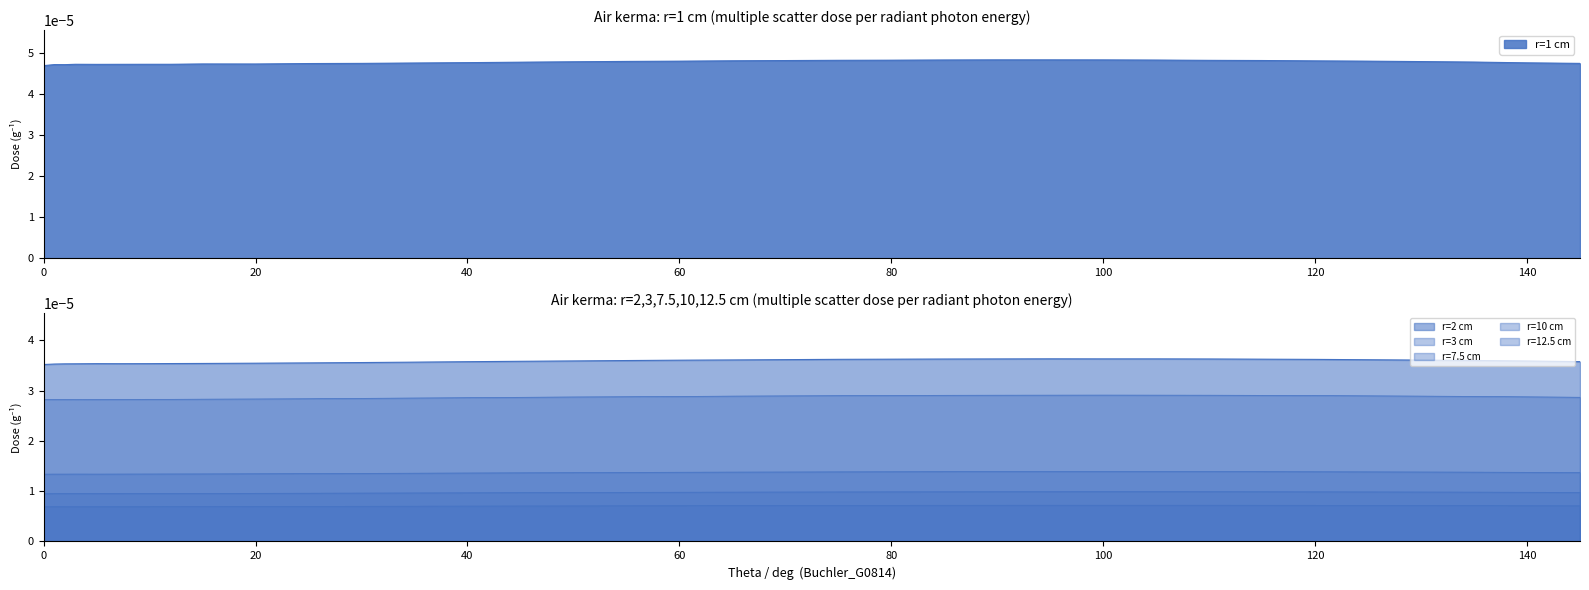

The r=1 cm series shows 0.0 at 135. True or false?

False